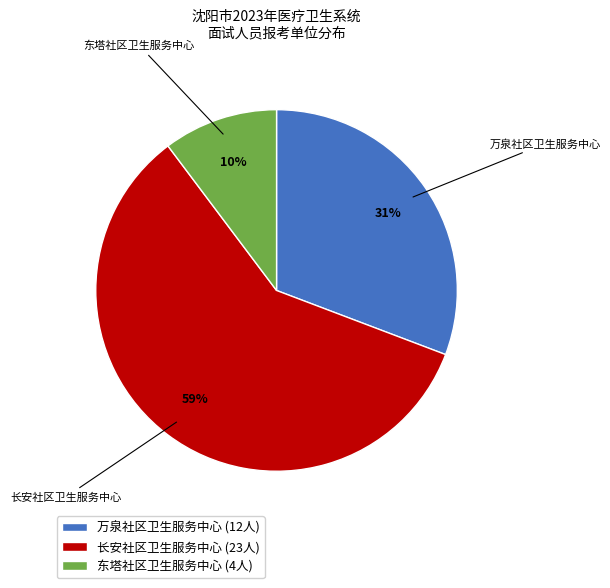

To the nearest percent, what percentage of the pie is 长安社区卫生服务中心 (23人)?

59%